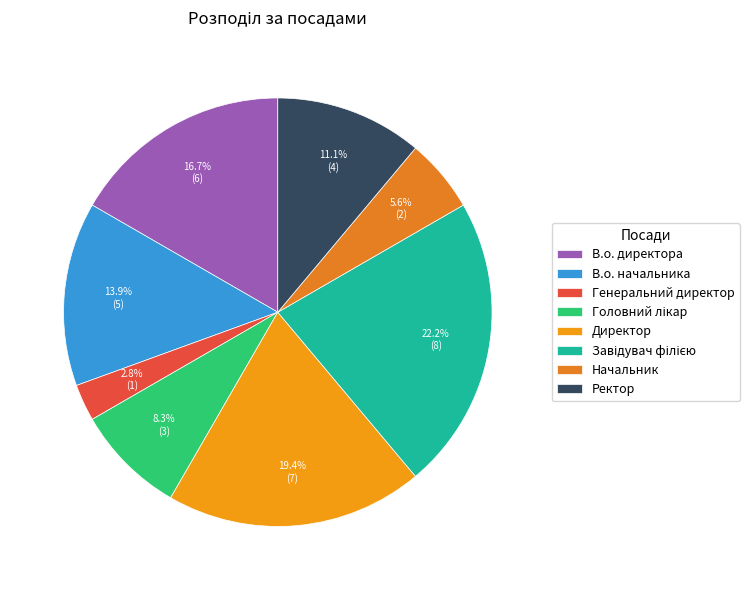

Does any single category account for the majority?

No